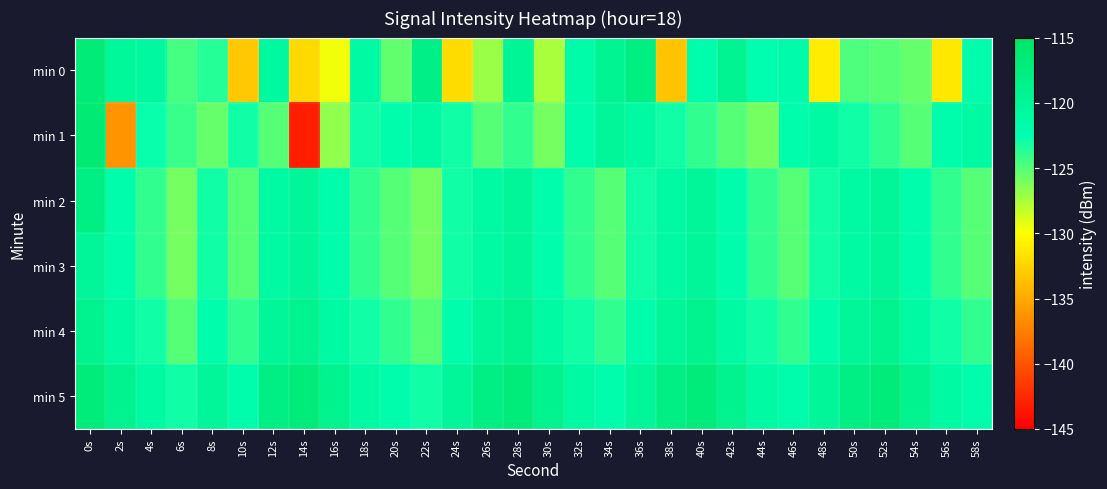

List the series in order of their peak value, highest first.

min 1, min 0, min 5, min 2, min 4, min 3